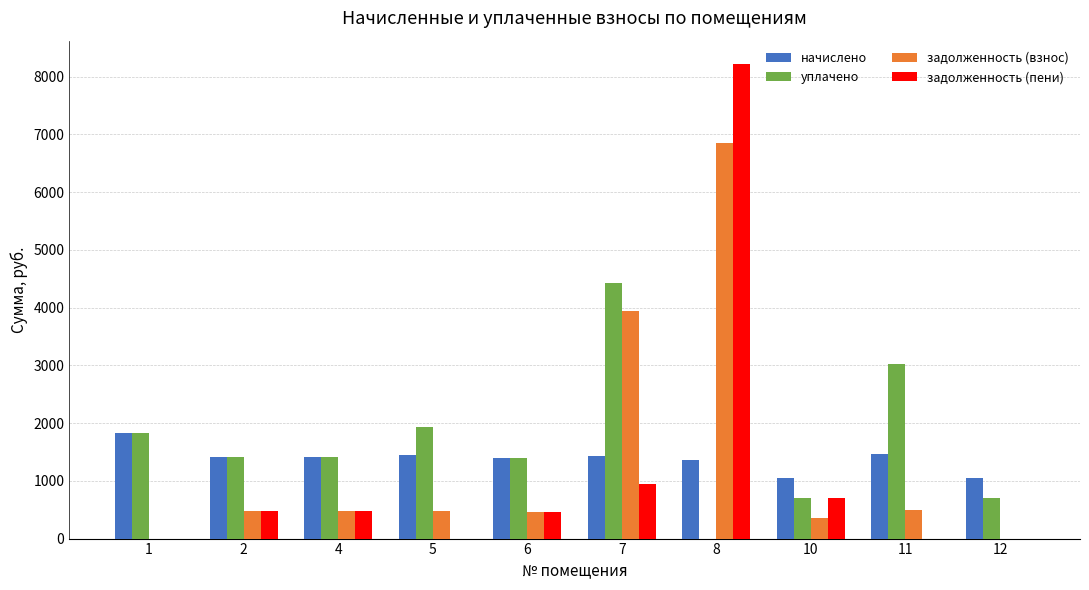

How many categories are shown in the chart?

10